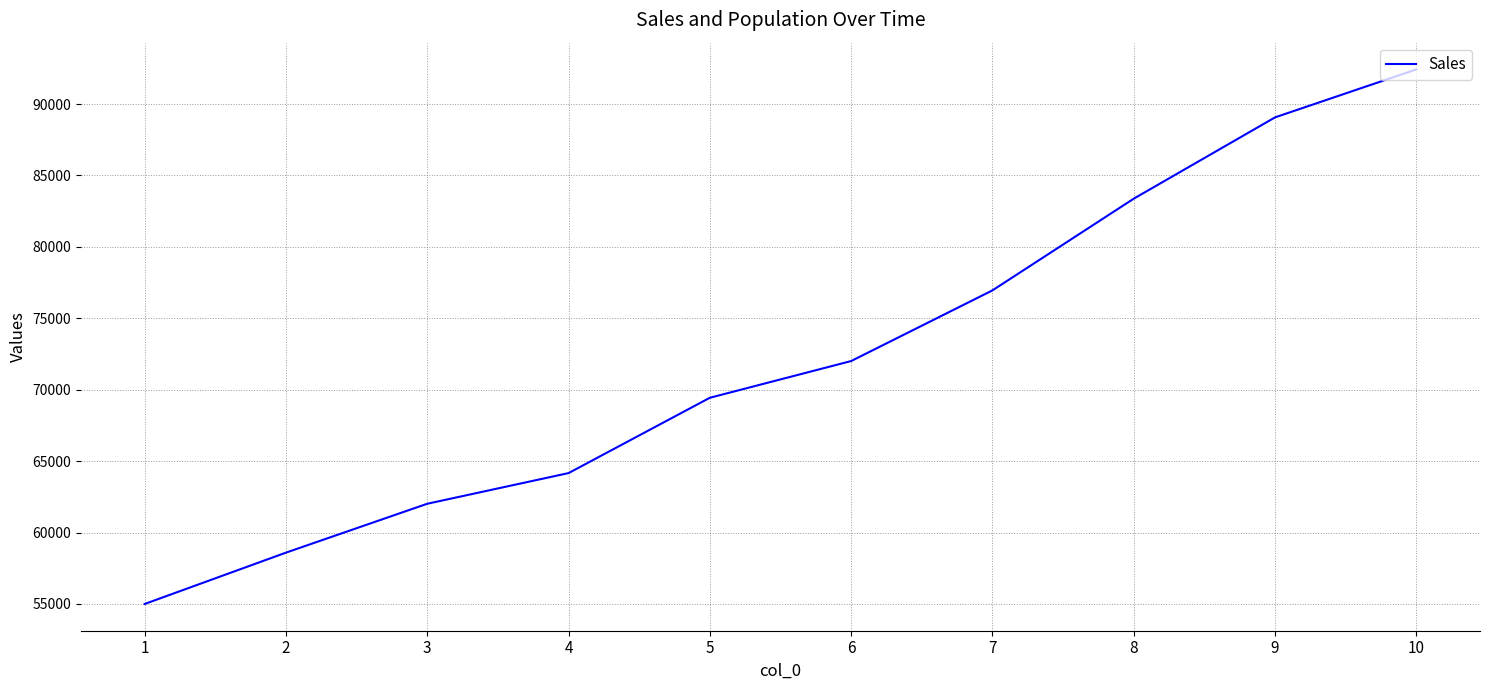

What is the approximate value at 5, to the nearest 50?

69450